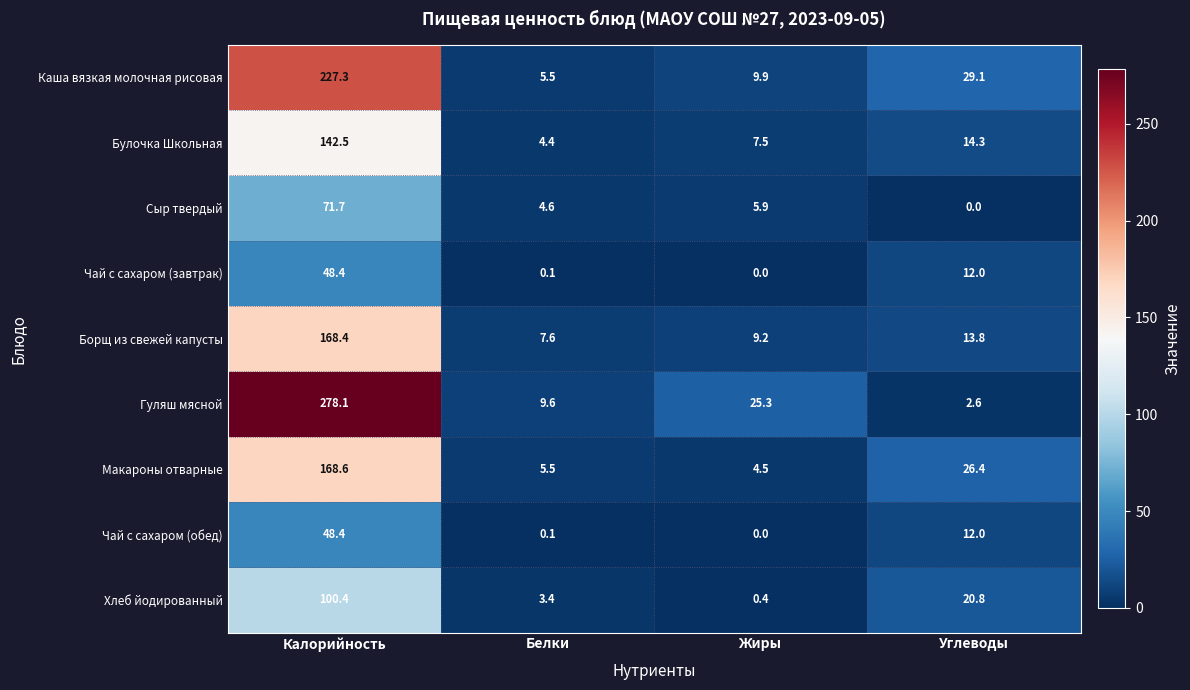

What is the difference between the maximum and minimum values in the Чай с сахаром (завтрак) series?

48.4